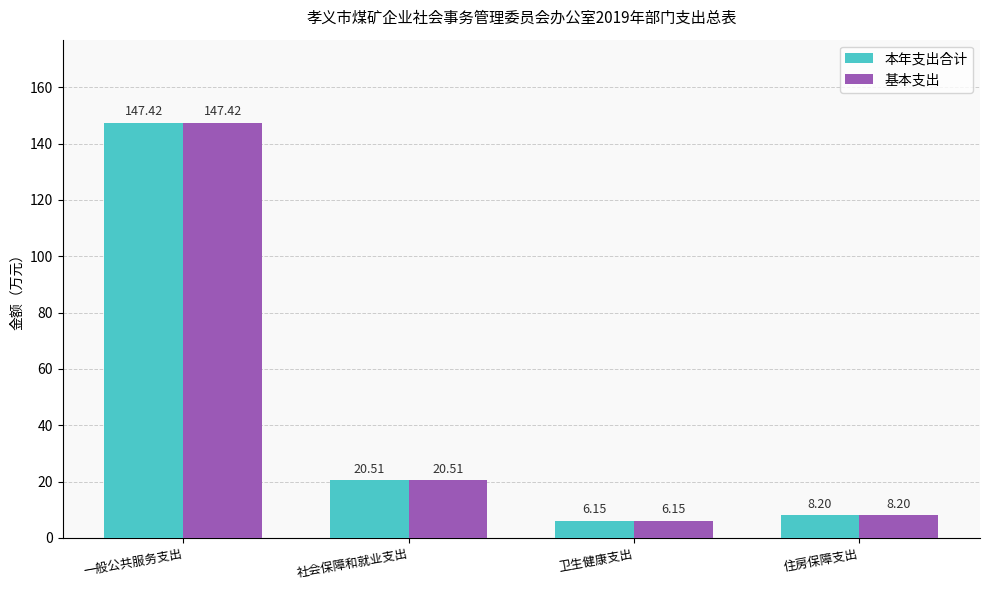

Which category has the lowest value in the 基本支出 series?

卫生健康支出